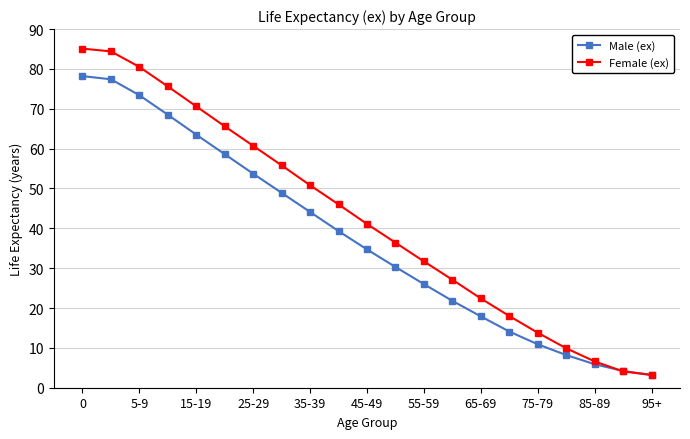

Does the chart display data point markers on the line(s)?

Yes